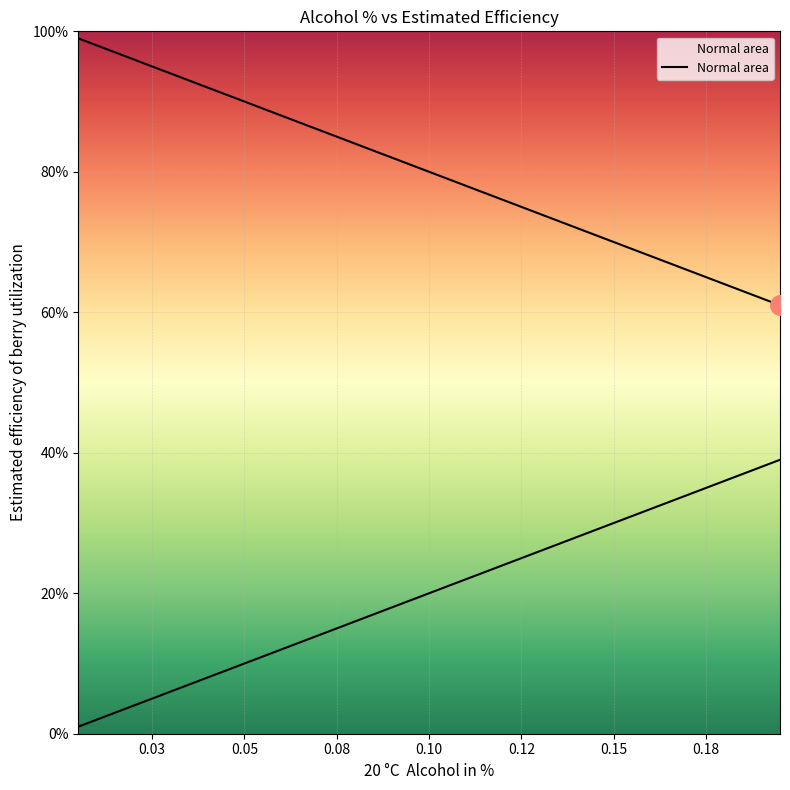

What position from the left is 0.035?

7